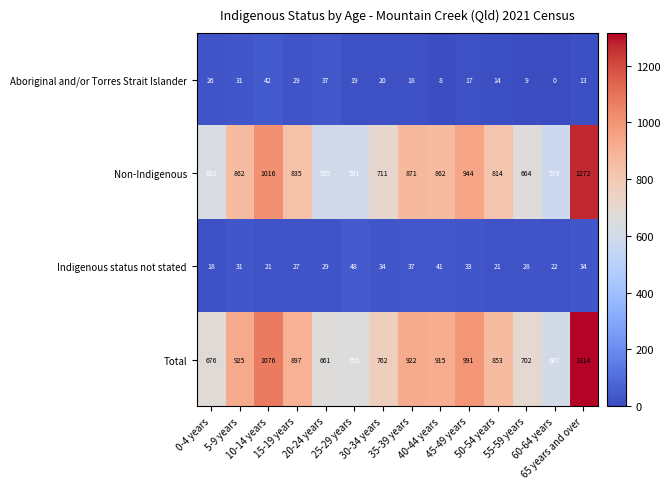

What is the difference between the maximum and minimum values in the Indigenous status not stated series?

30